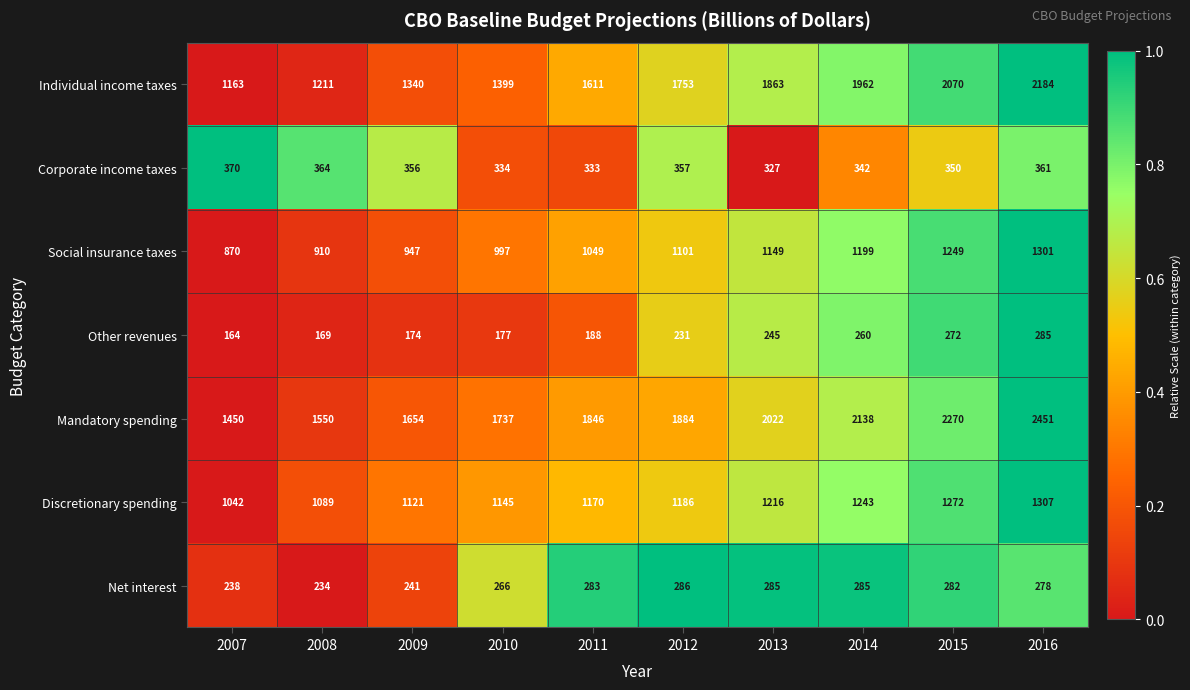

What is the spread (max minus min) of values at 2016?

2173